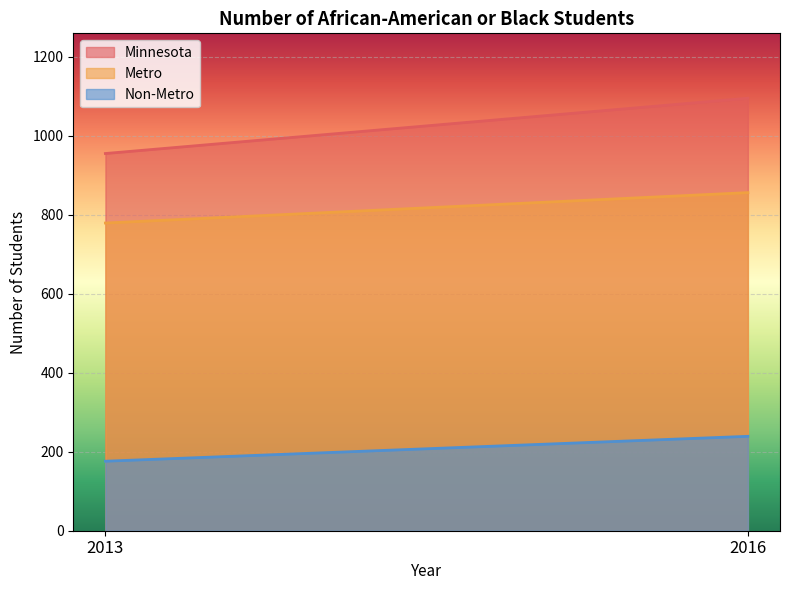

Which series changed the most between 2013 and 2016?

Minnesota